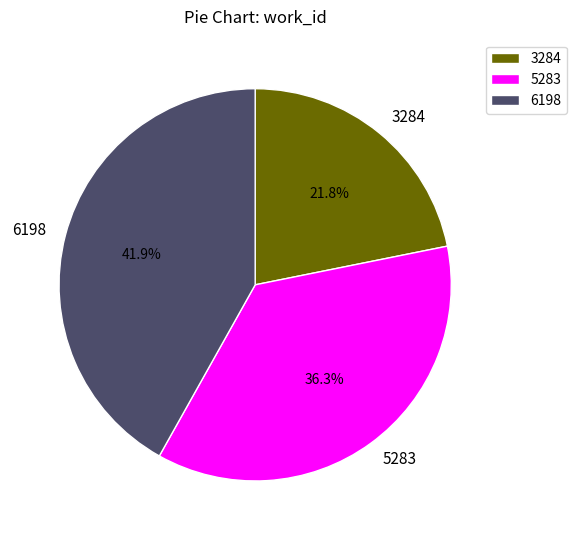

Rank the categories by value from lowest to highest.

3284, 5283, 6198